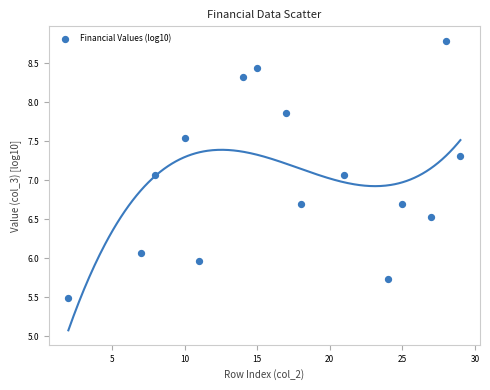

What is the range of X values (max minus min)?

27.0